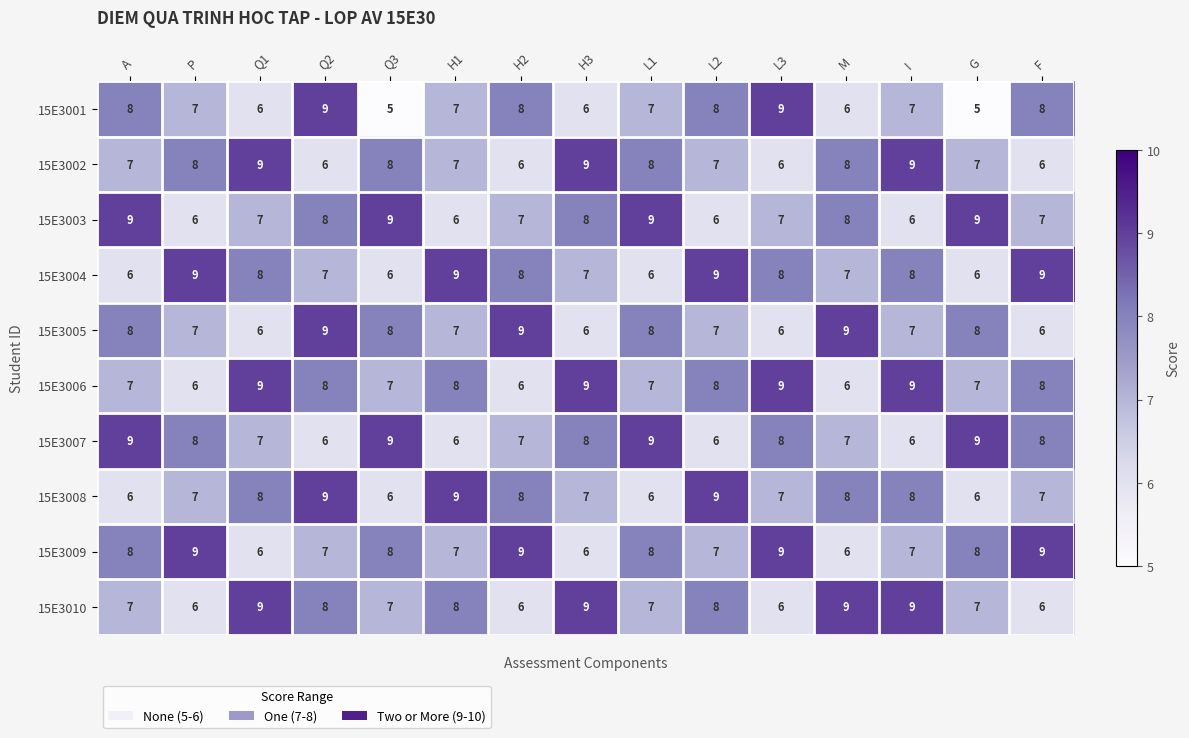

What is the minimum value shown in the chart?

5